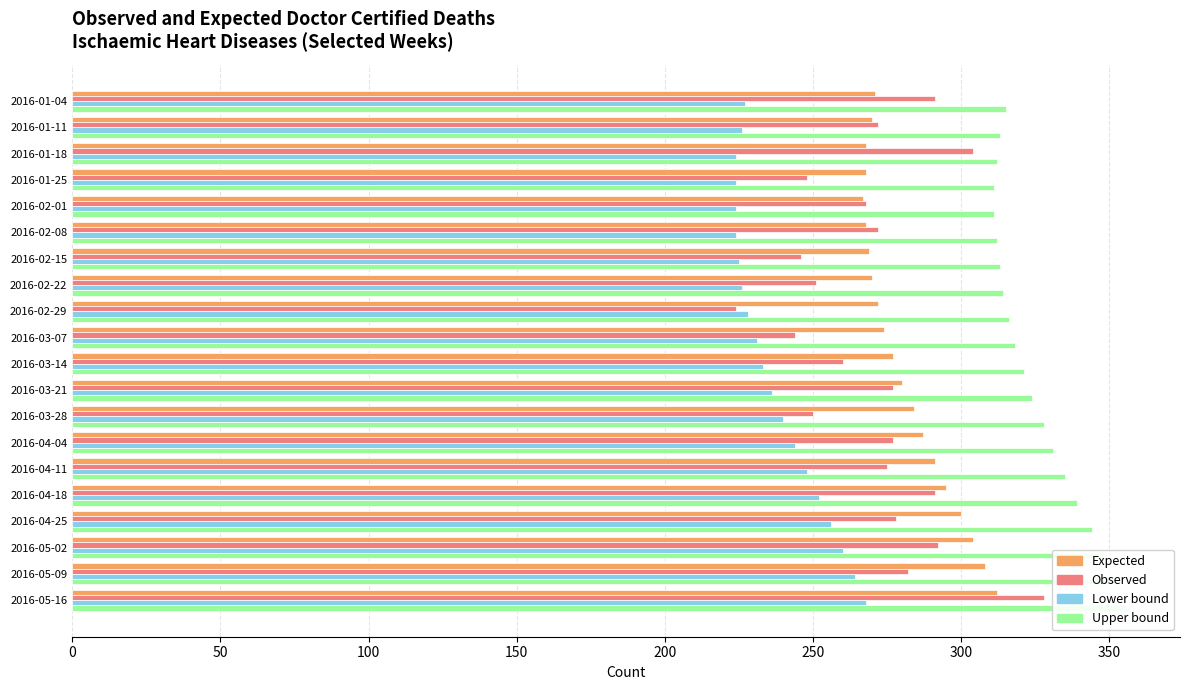

What are all the series names shown in the legend?

Expected, Observed, Lower bound, Upper bound